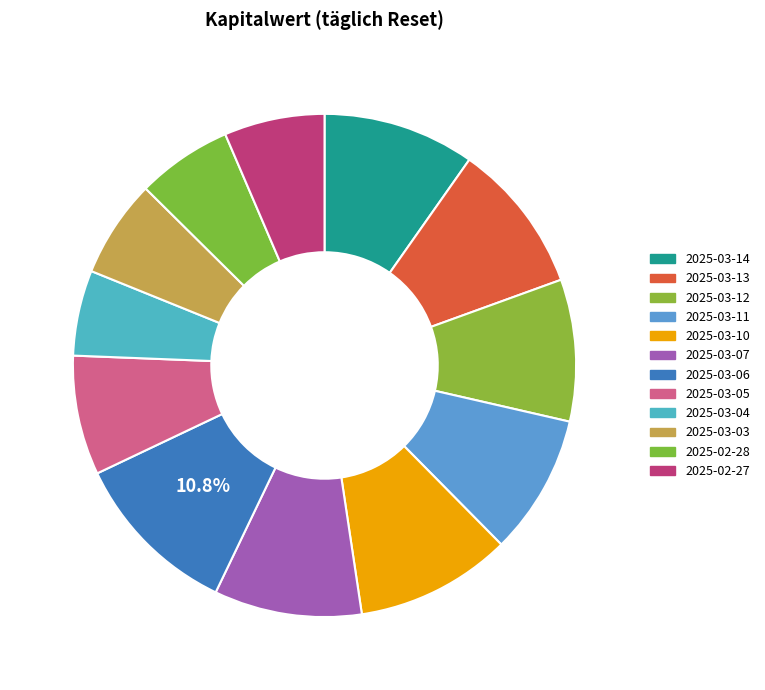

Between 2025-03-14 and 2025-02-27, which is larger?

2025-03-14